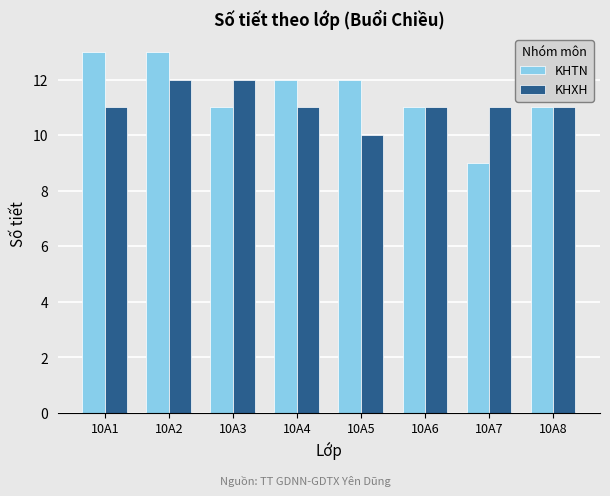

List the series in order of their peak value, lowest first.

KHXH, KHTN